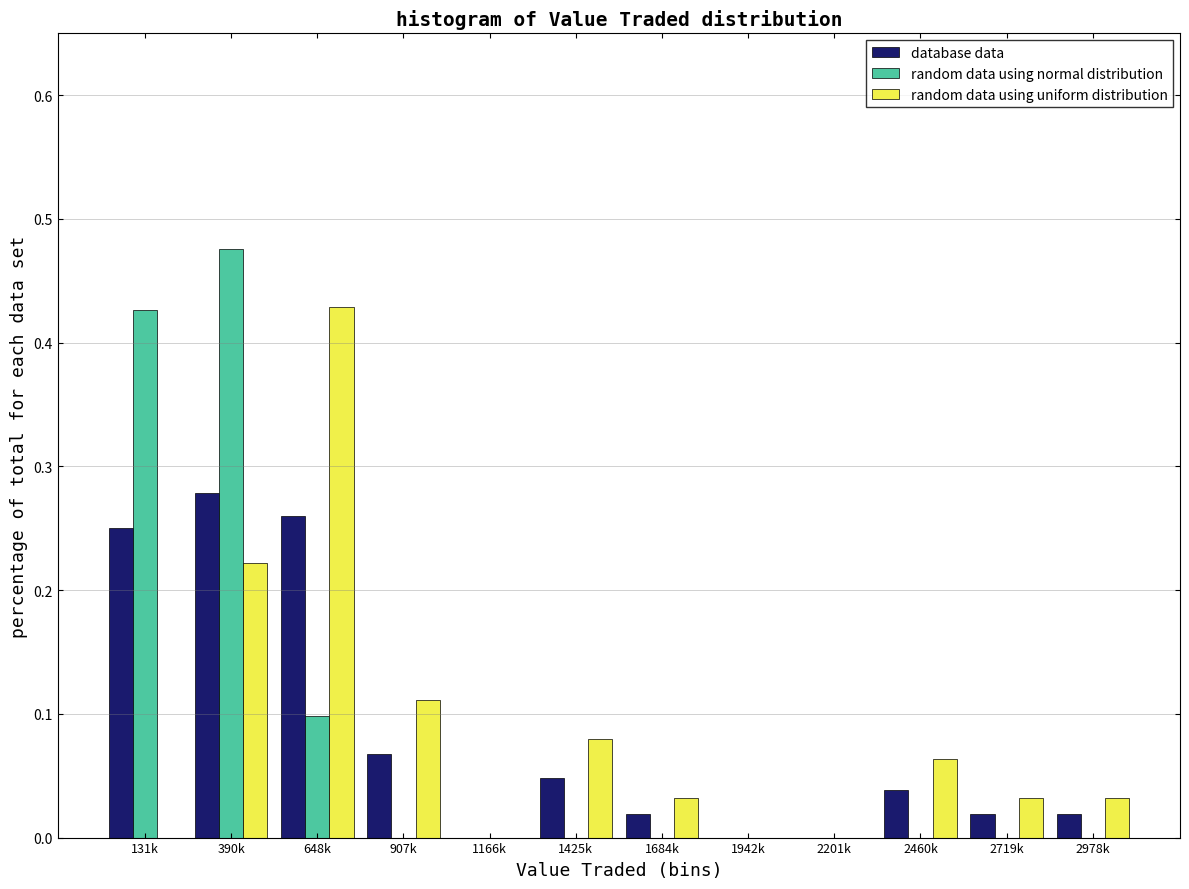

The random data using uniform distribution series shows 0.0 at 1684k. True or false?

True